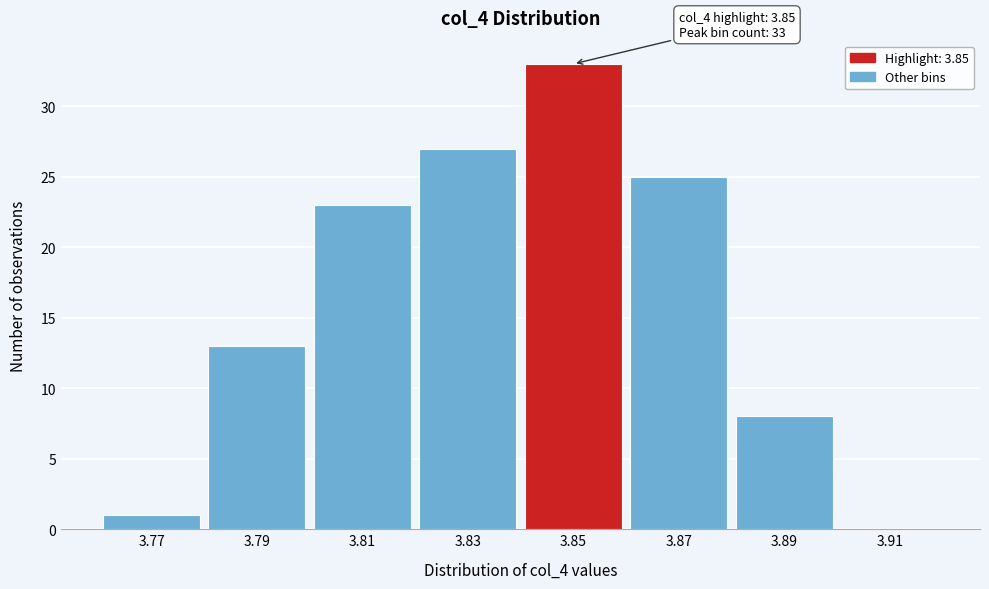

Over which range of the x-axis is the bar tallest?

3.84 to 3.86